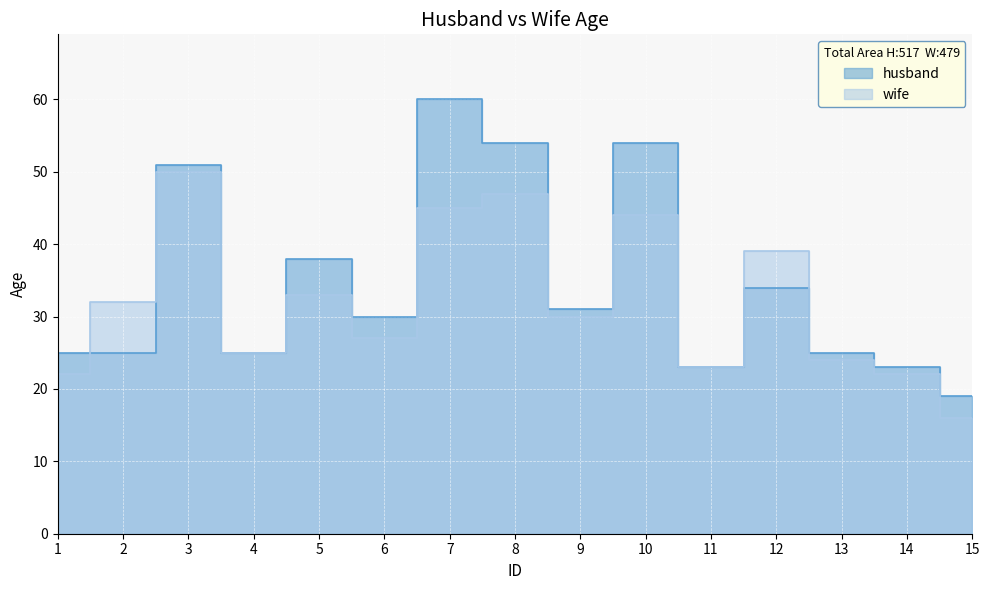

What is the sum of all husband values?

517